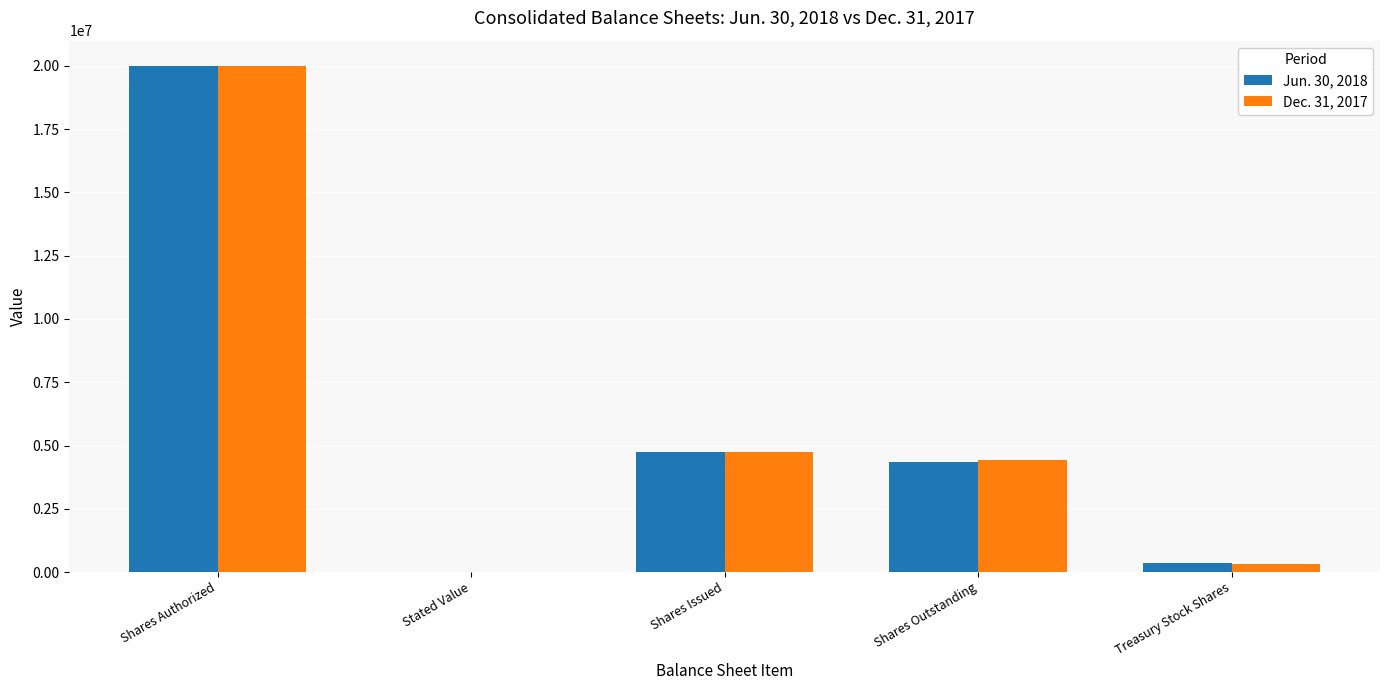

At which label does Jun. 30, 2018 reach its peak?

Shares Authorized